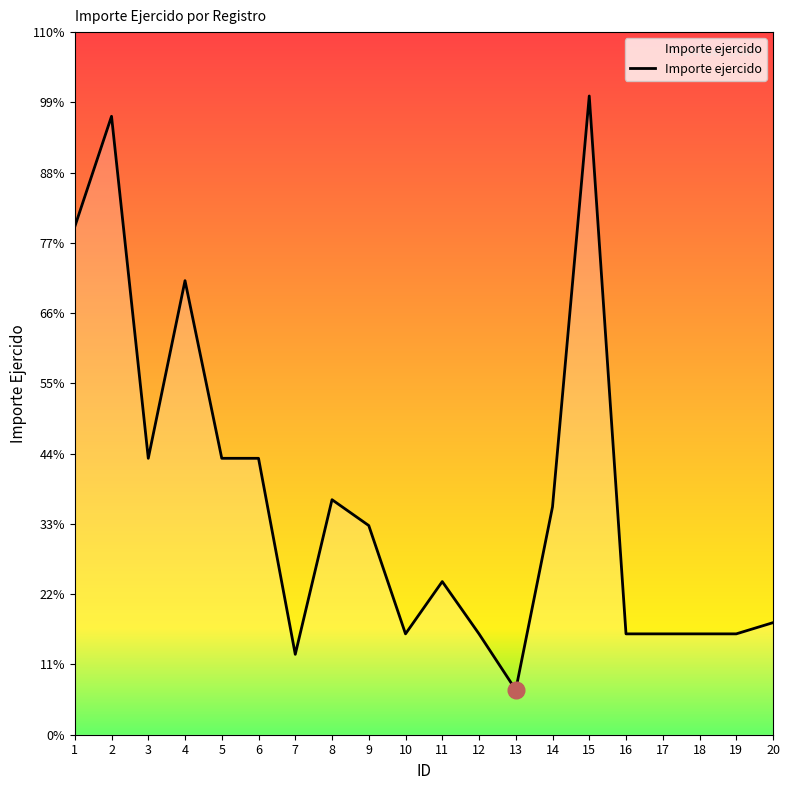

What value does the data have at 16, to the nearest 50?

1350